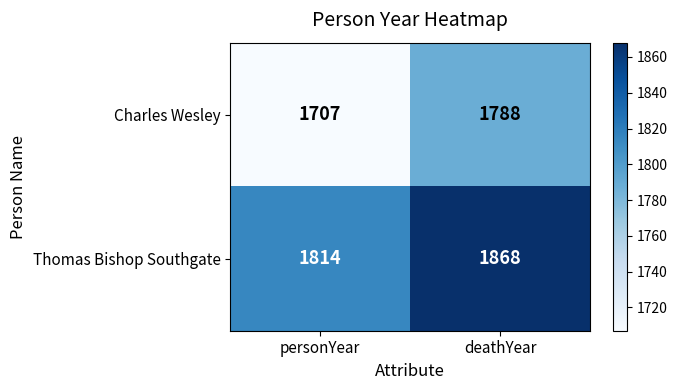

Count the number of data series in this chart.

2